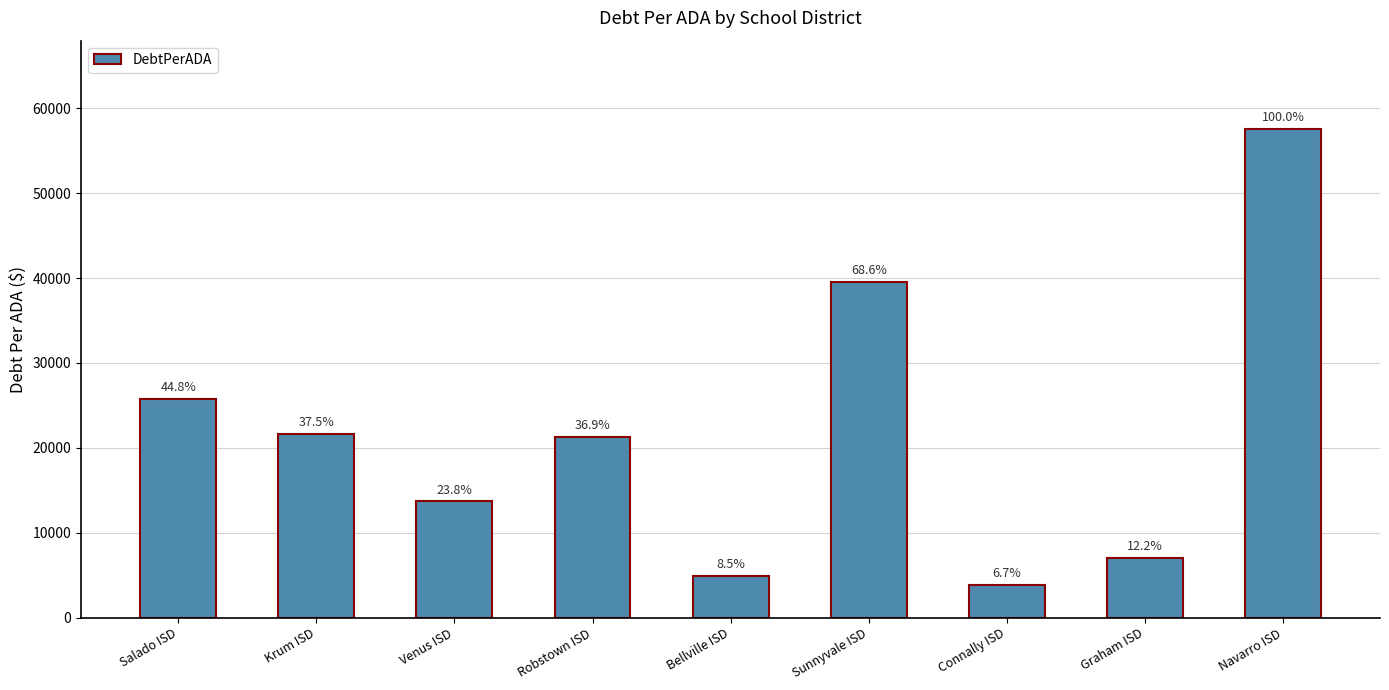

List the labels in order of value, largest first.

Navarro ISD, Sunnyvale ISD, Salado ISD, Krum ISD, Robstown ISD, Venus ISD, Graham ISD, Bellville ISD, Connally ISD